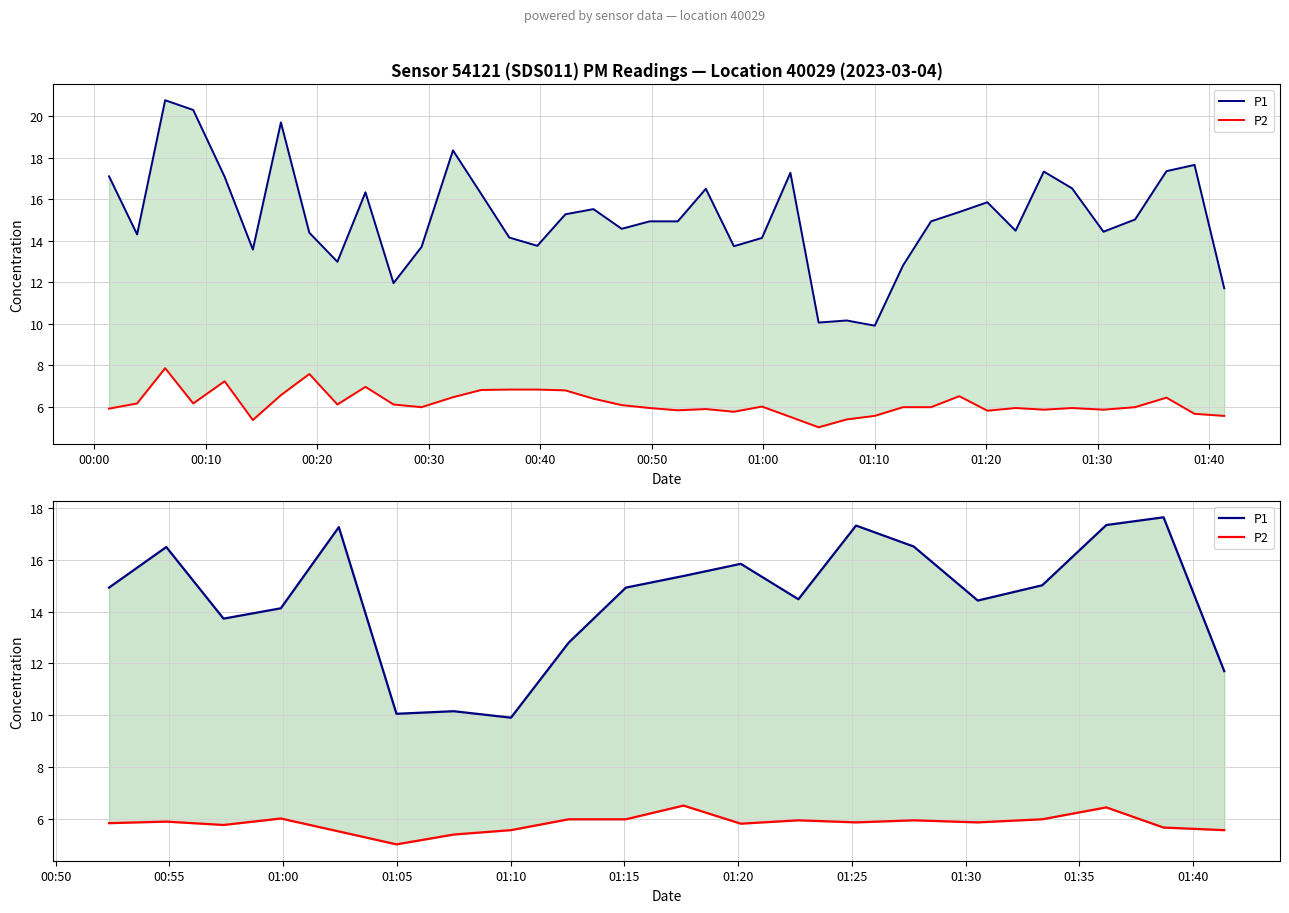

How many values in the P2 series exceed 5?

19